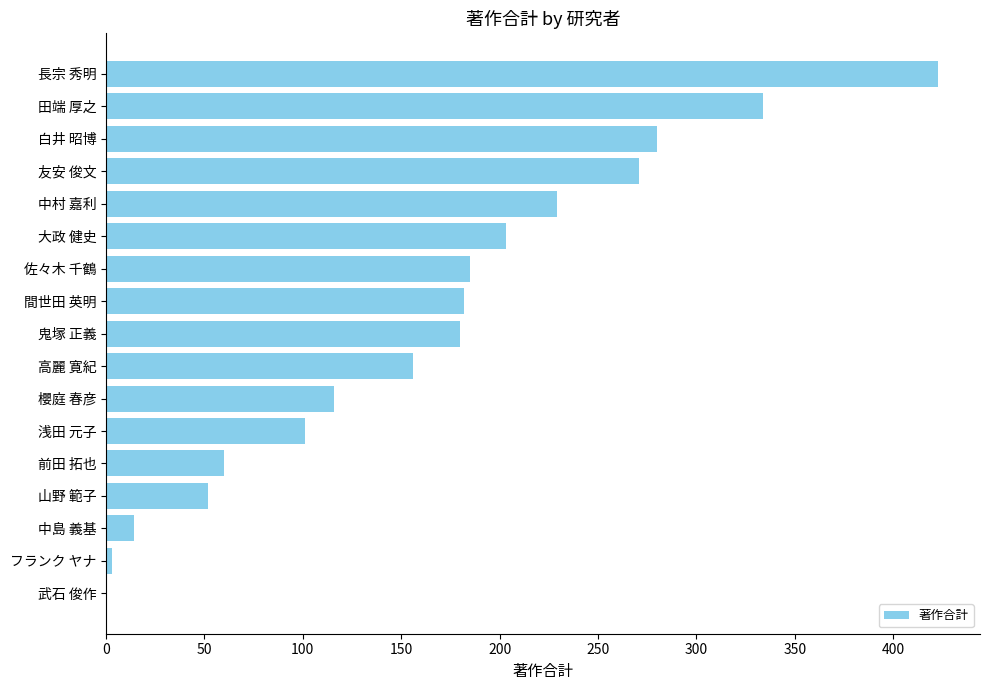

What is the change in value from 高麗 寛紀 to 中島 義基?

-142